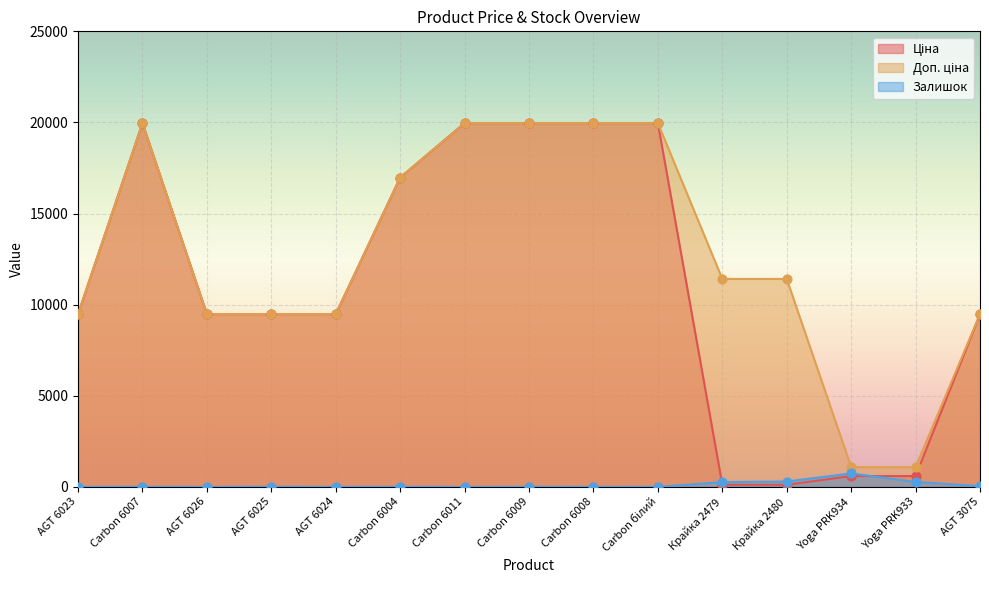

Which series contains the lowest Y value?

Залишок